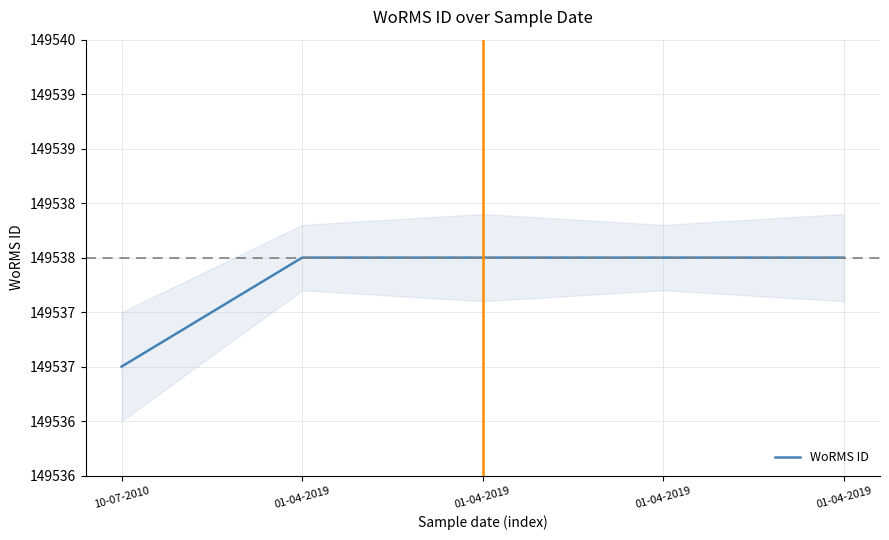

Does the chart display data point markers on the line(s)?

No